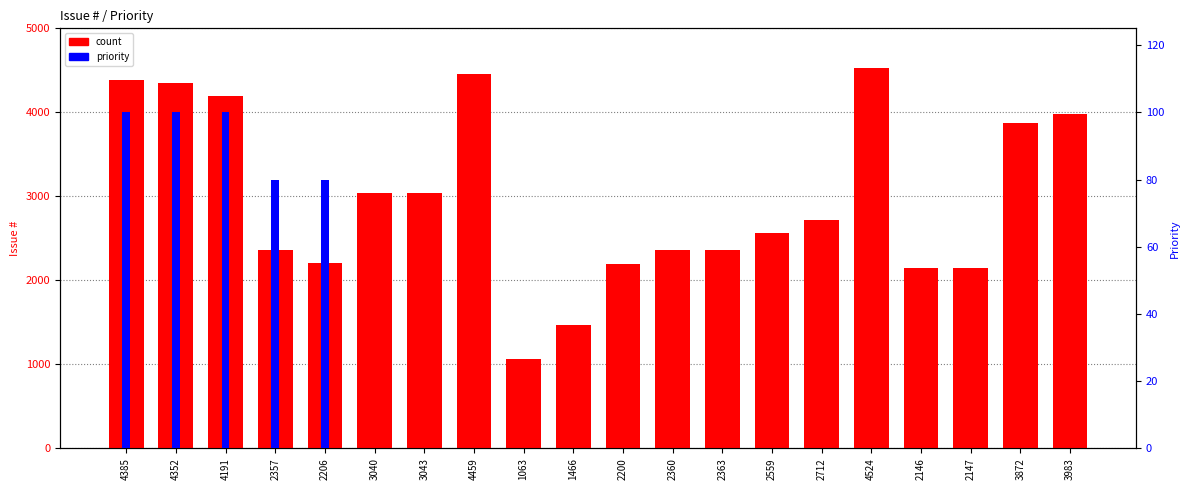

Which series has the largest range (max minus min)?

count